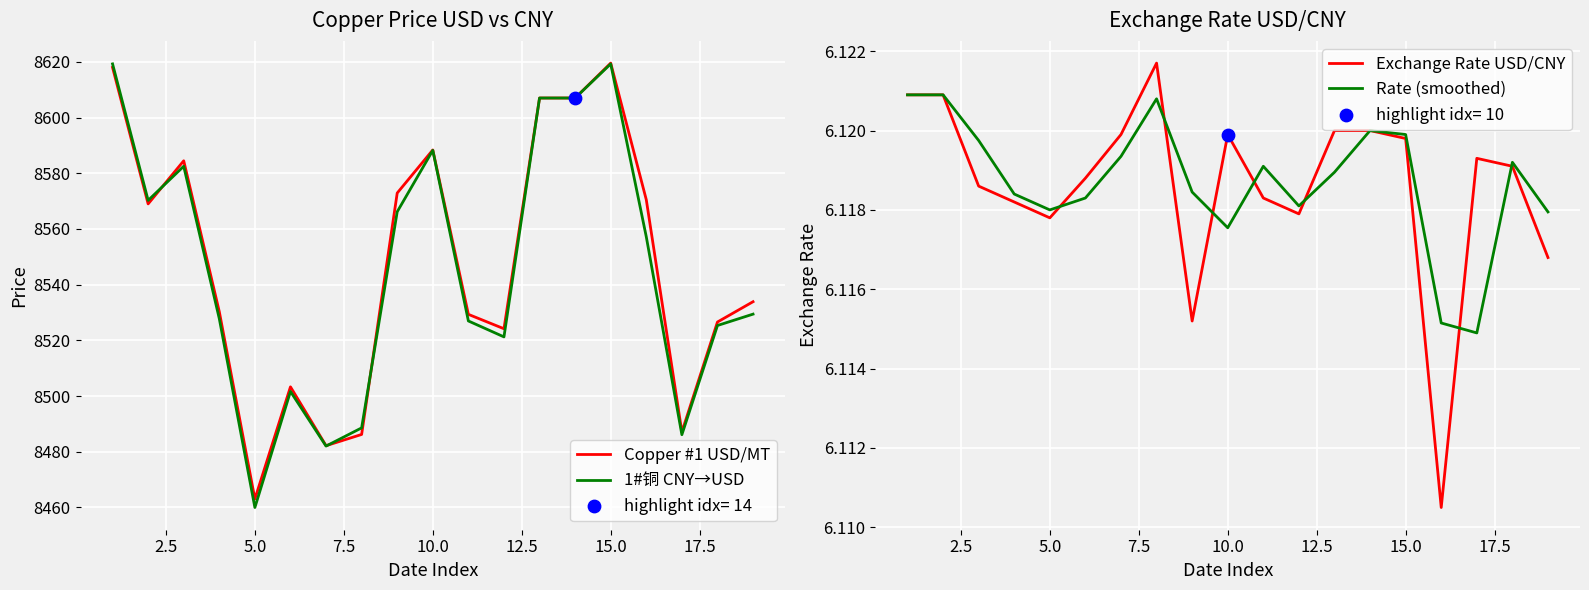

At how many categories does at least one series exceed 2498?

19